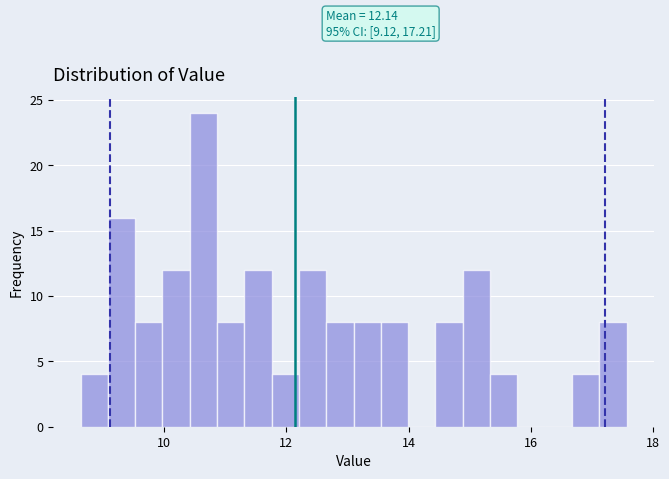

Around what value on the x-axis is the tallest bar? Give the approximate position of its centre, as read against the axis.

10.6